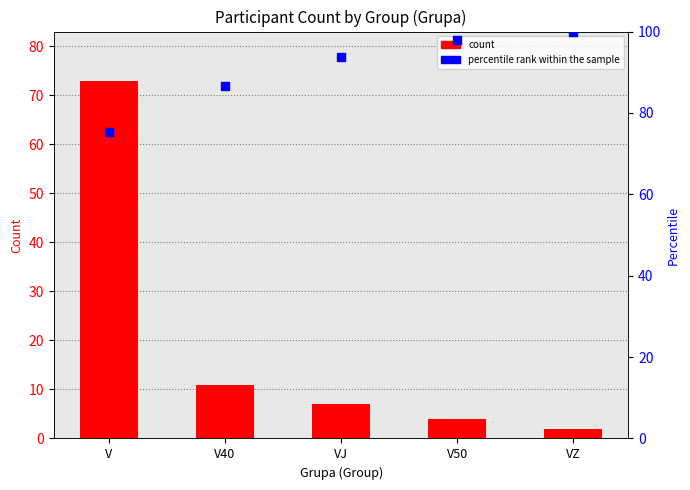

Which series reaches the maximum Y coordinate?

percentile rank within the sample